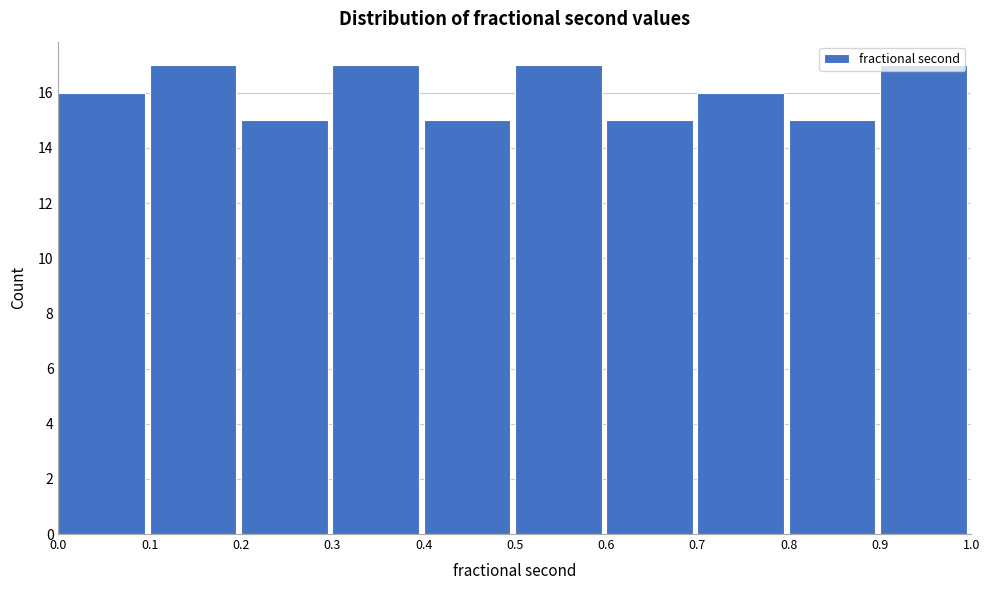

Reading left to right, list every bar in this chart as the range it spans on the x-axis followed by its height. The values are not printed on the chart, so give them approximately, as read against the axis.

0.0 to 0.1: 16
0.1 to 0.2: 17
0.2 to 0.3: 15
0.3 to 0.4: 17
0.4 to 0.5: 15
0.5 to 0.6: 17
0.6 to 0.7: 15
0.7 to 0.8: 16
0.8 to 0.9: 15
0.9 to 1.0: 17